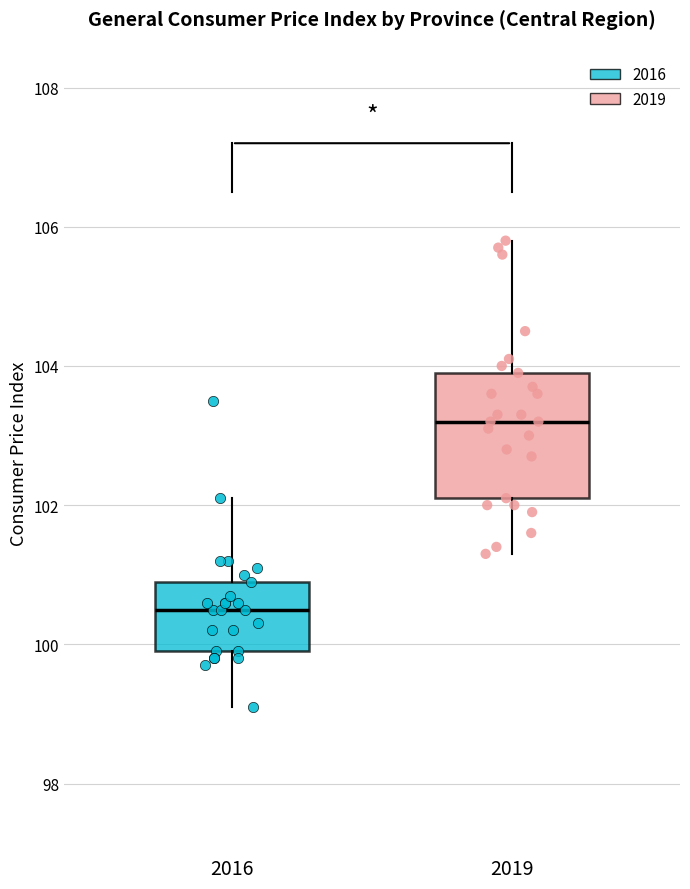

Comparing the boxes themselves (not the whiskers), which one is the tallest?

2019